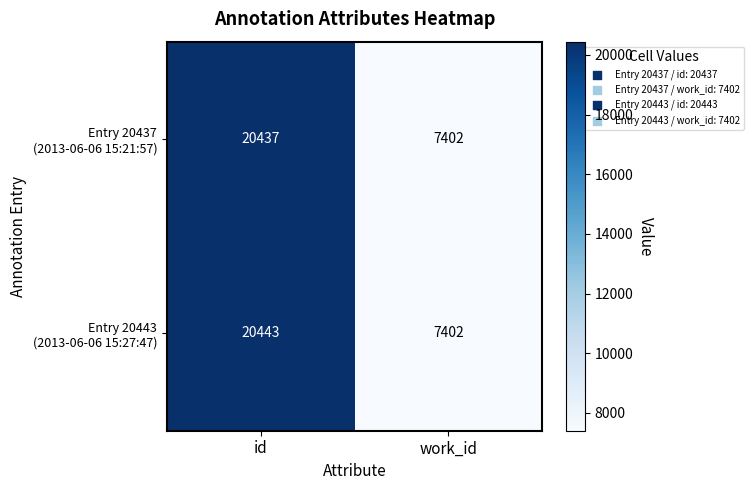

What is the total value across all series at id?

40880